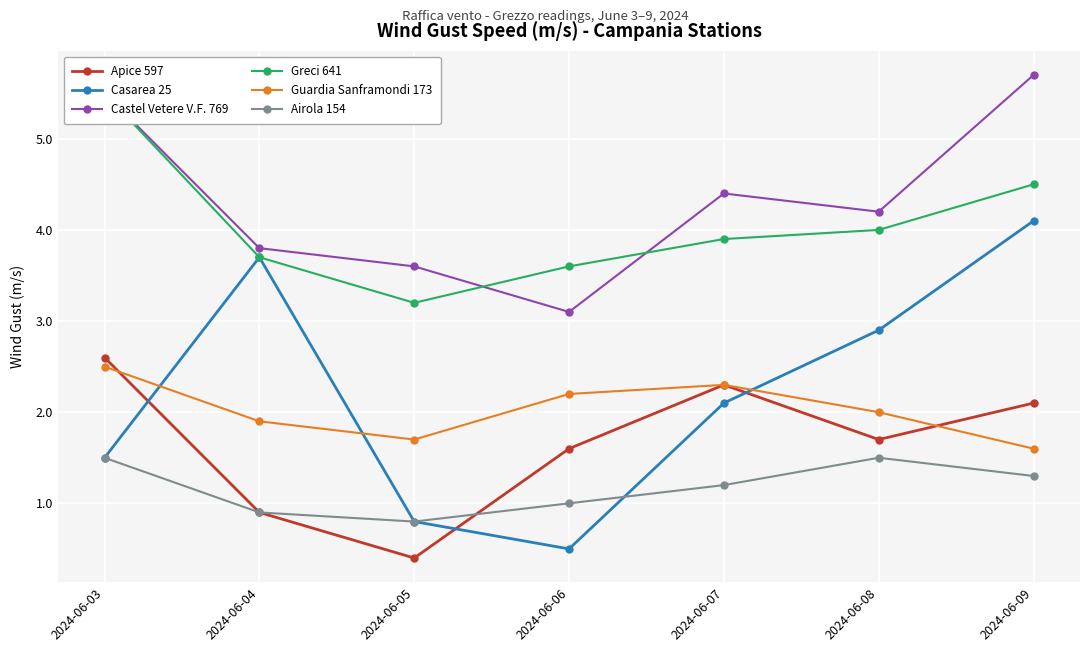

What value does the Castel Vetere V.F. 769 series have at 2024-06-07?

4.4